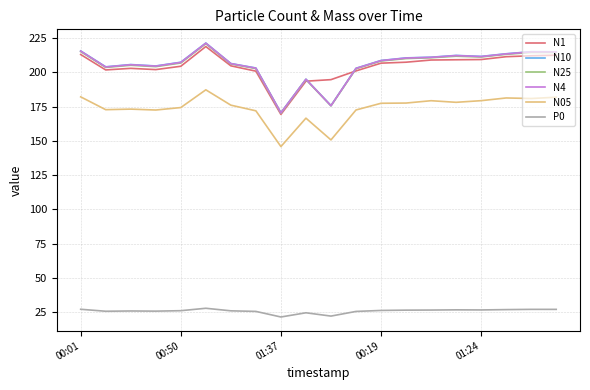

What is the maximum value shown in the chart?

221.4